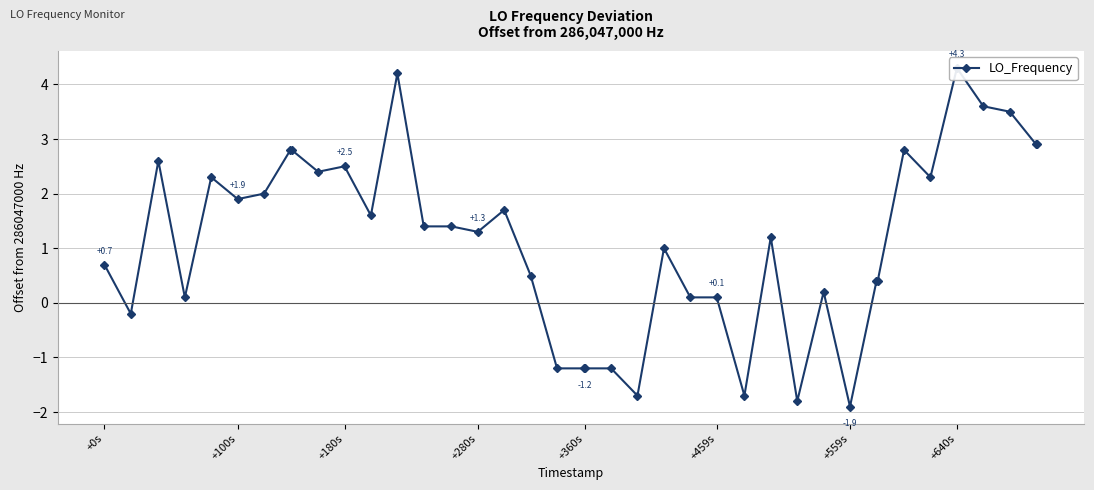

How many interior local valleys (lower than both neighbors) does the data have?

11